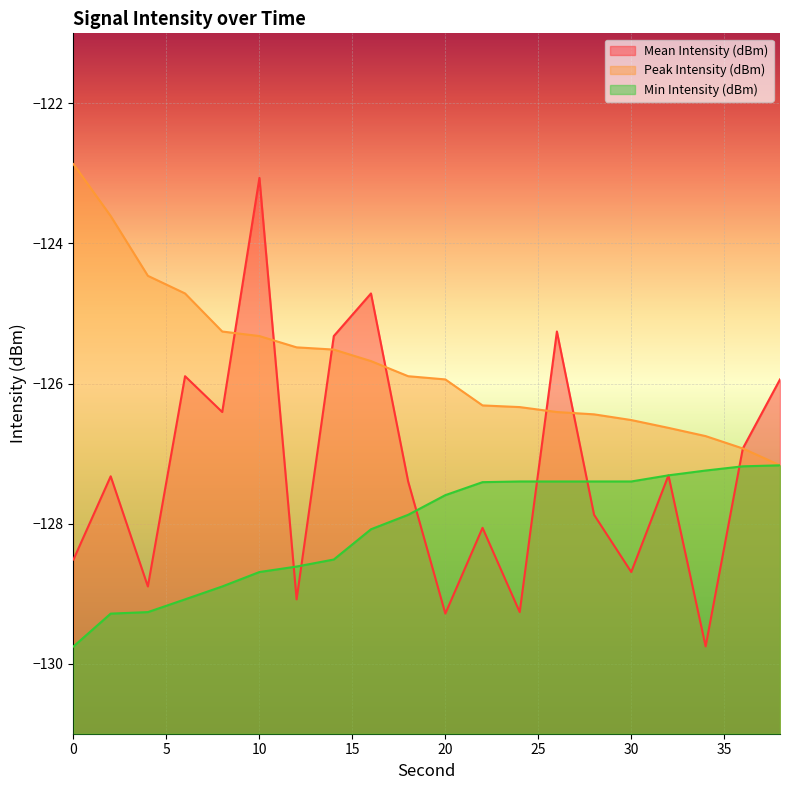

The value of Min Intensity (dBm) at 14 is -227.3. True or false?

False